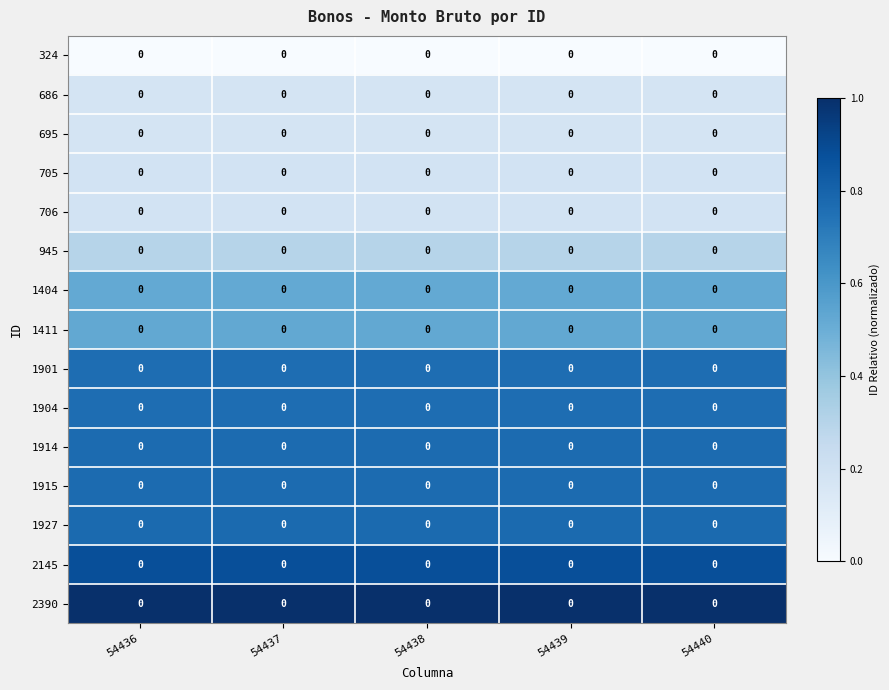

Which has a higher value, 54439 or 54440?

54439